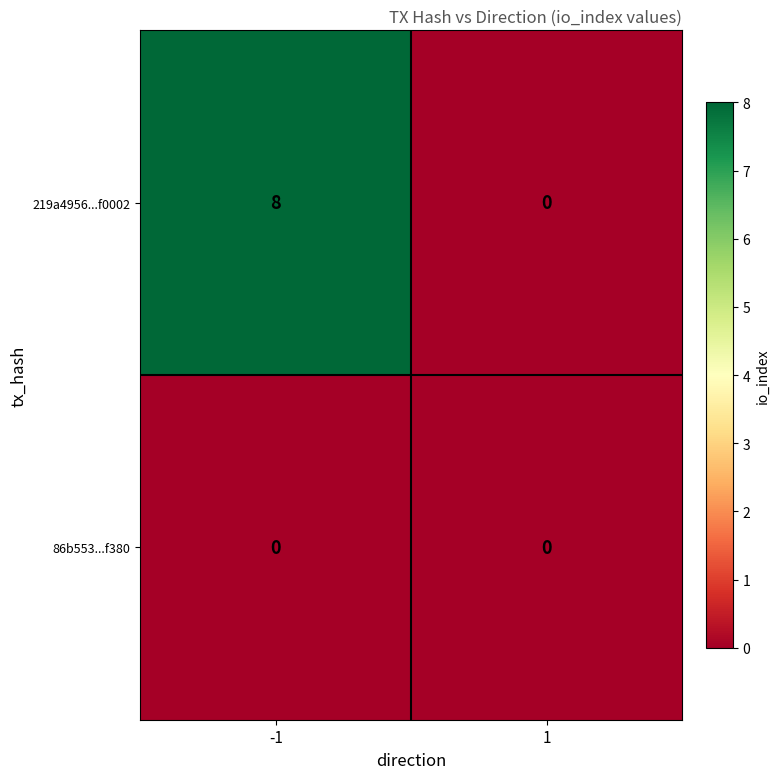

Between -1 and 1, which series saw the biggest shift?

219a4956...f0002